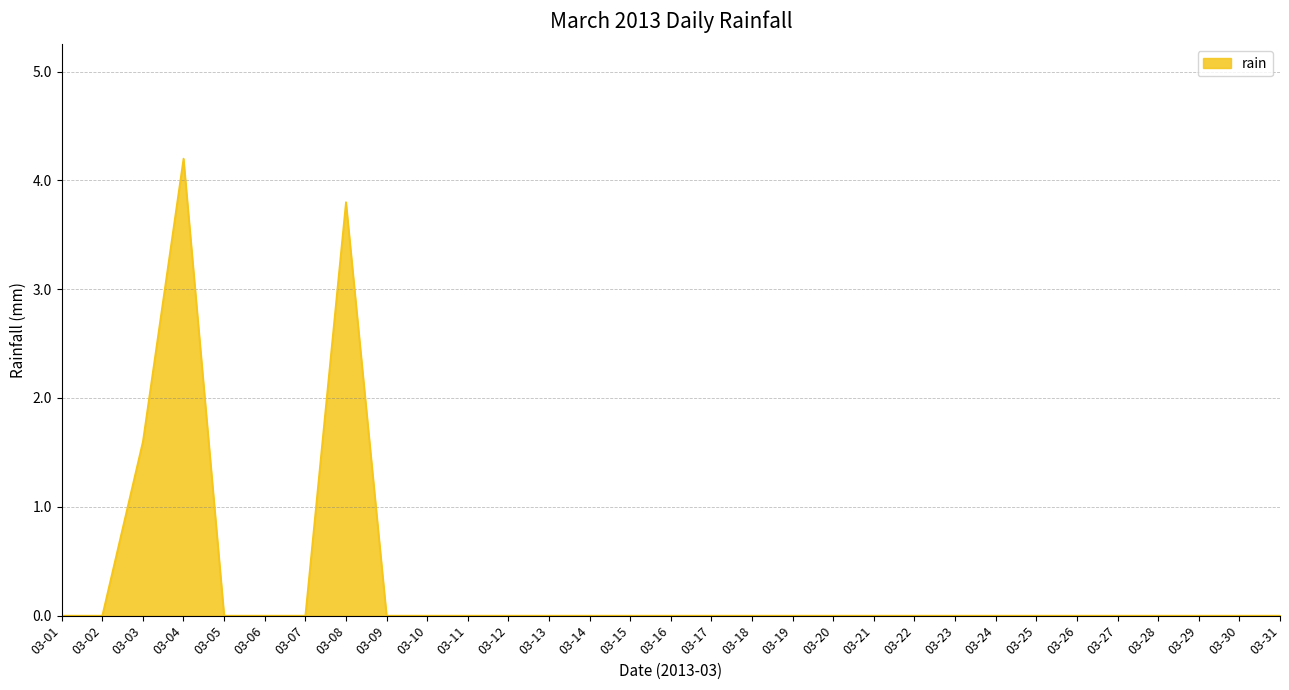

What is the difference between the values at 03-04 and 03-20?

4.2